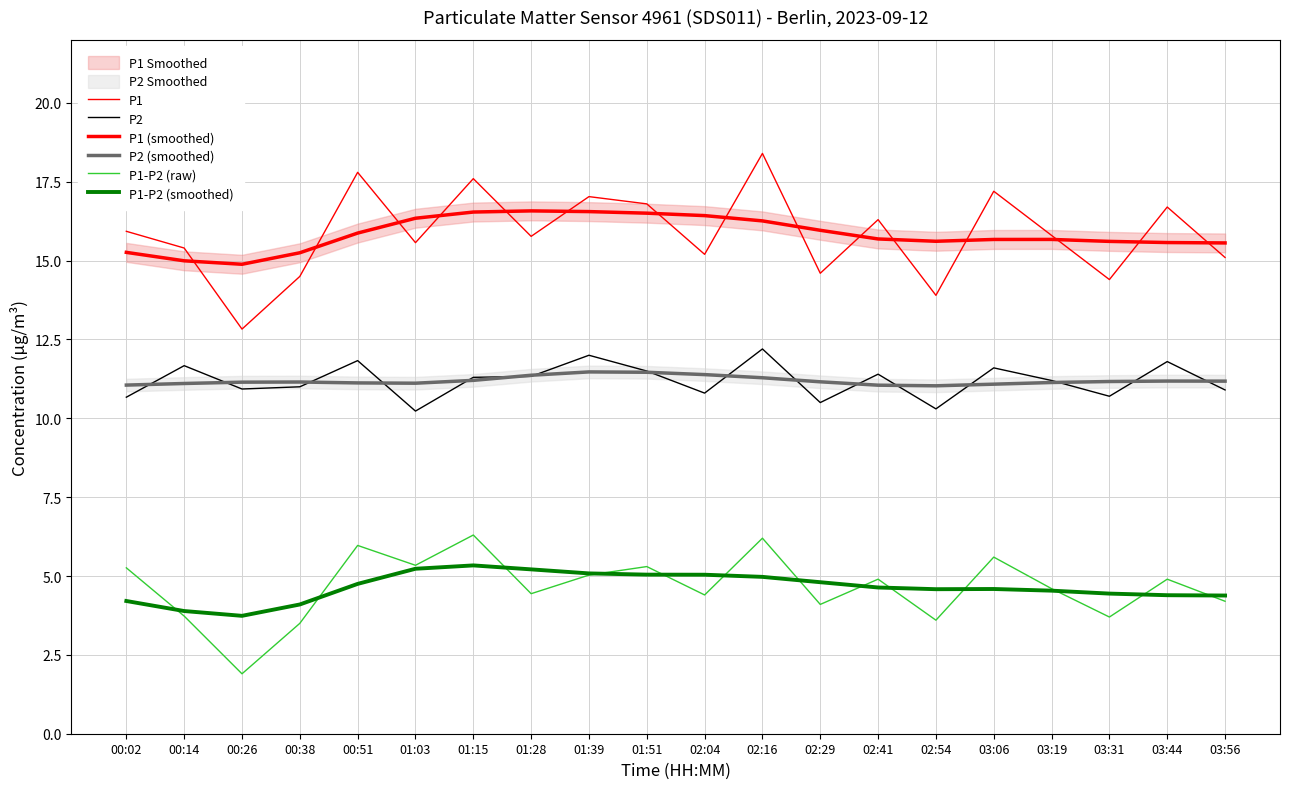

The value of P2 at 01:51 is 11.5. True or false?

True